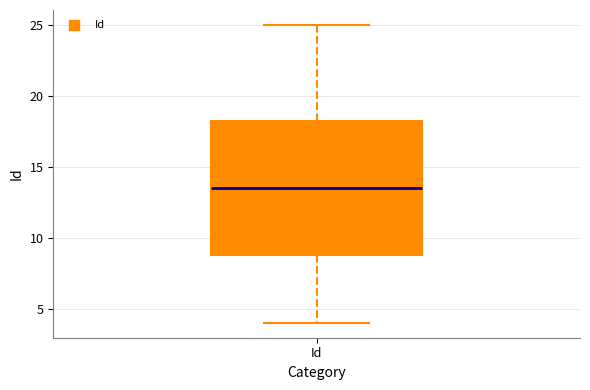

Read this box plot against the y-axis: the position of the median line, the range covered by the box, and the ends of both whiskers. The values are not printed on the chart, so give them approximately, as read against the axis.

median 13.5, box 9.0 to 18.5, whiskers 4.0 to 25.0